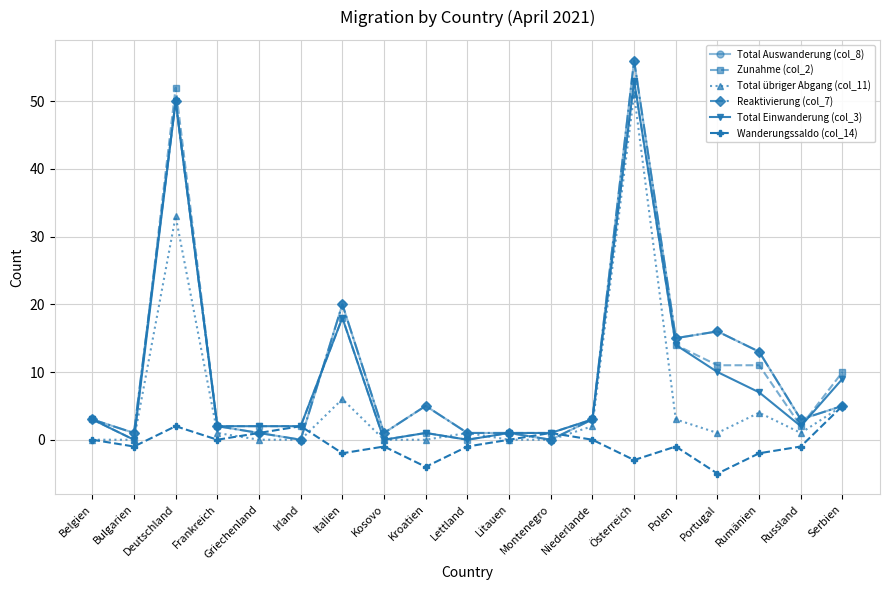

What position from the right is Frankreich?

16